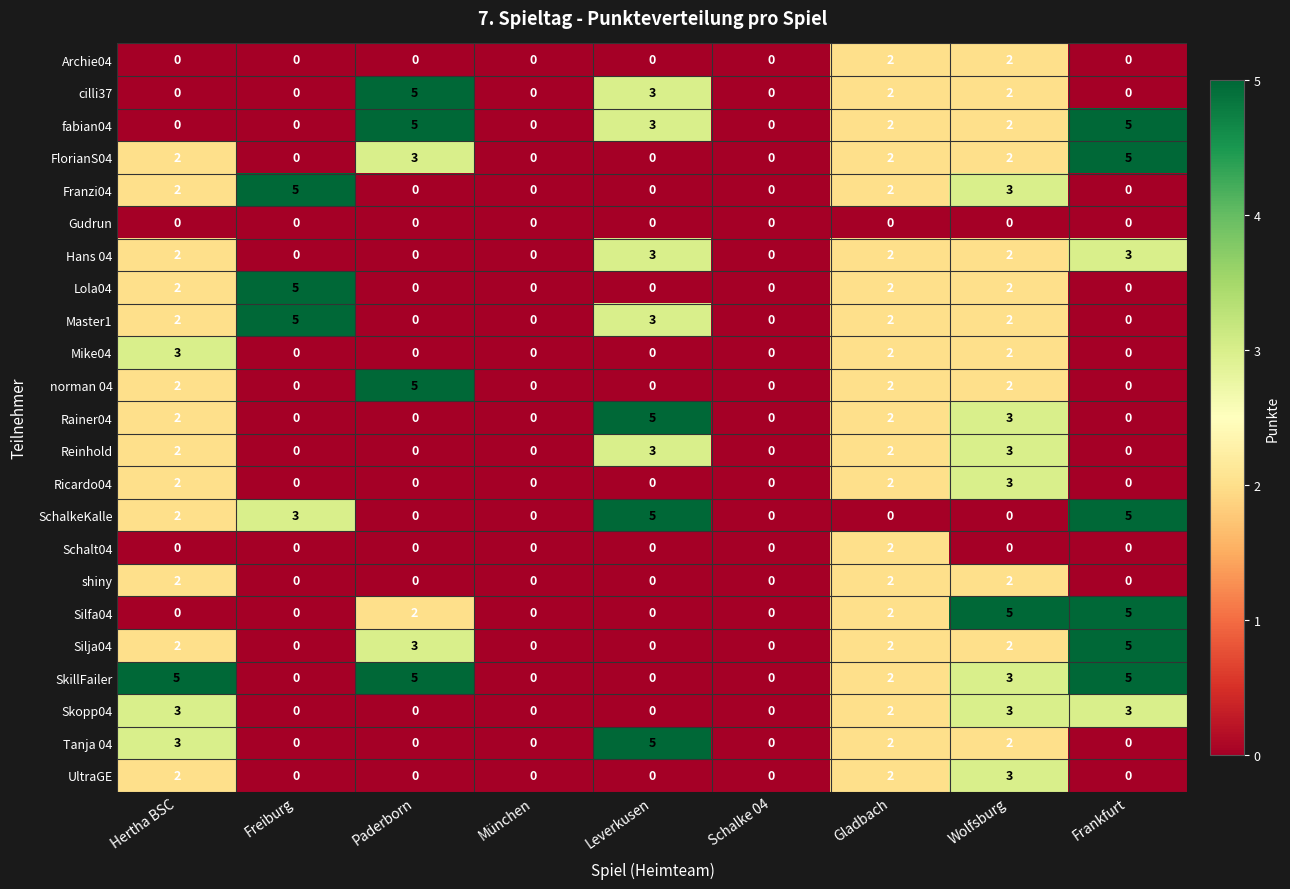

What is the difference between the maximum and minimum values in the SchalkeKalle series?

5